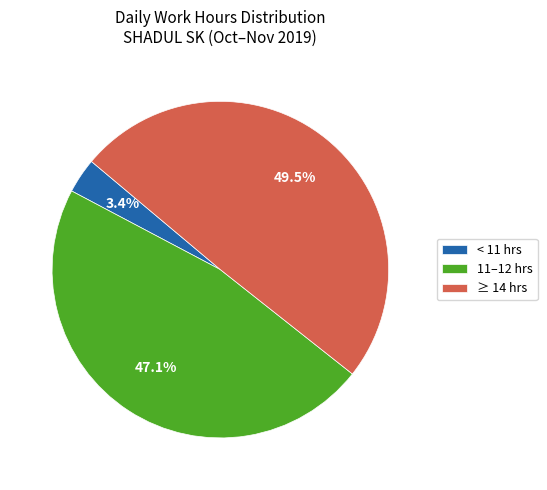

Does any single category account for the majority?

No